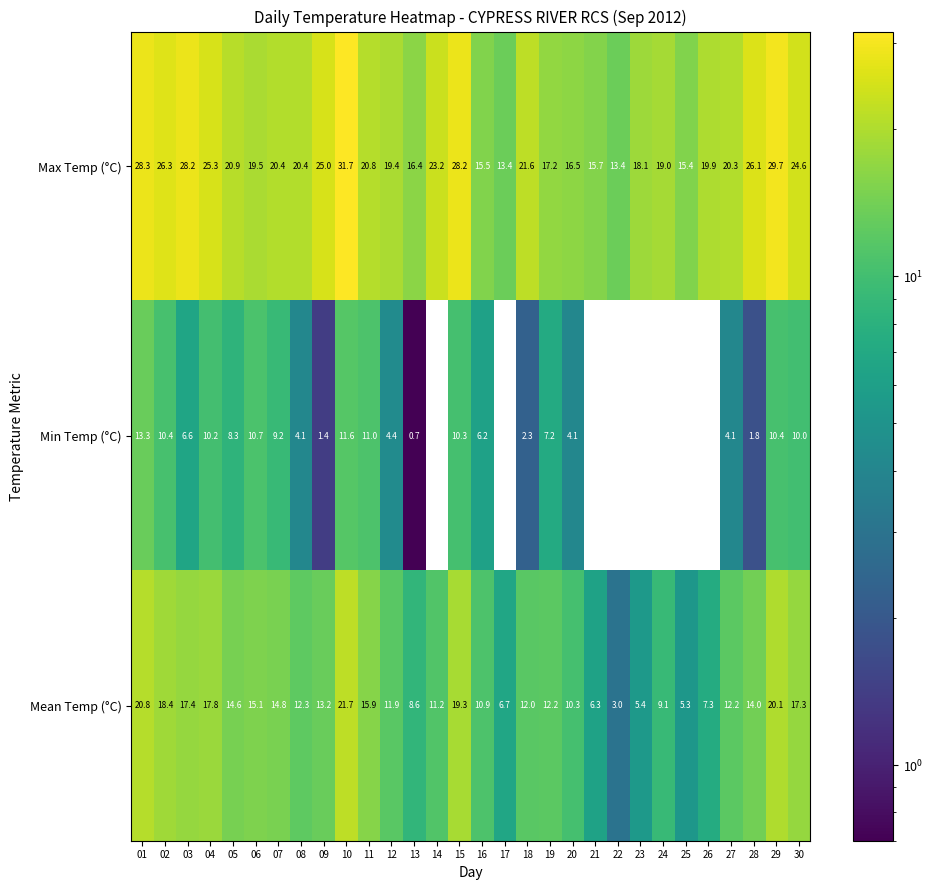

What is the minimum value shown in the chart?

-7.4